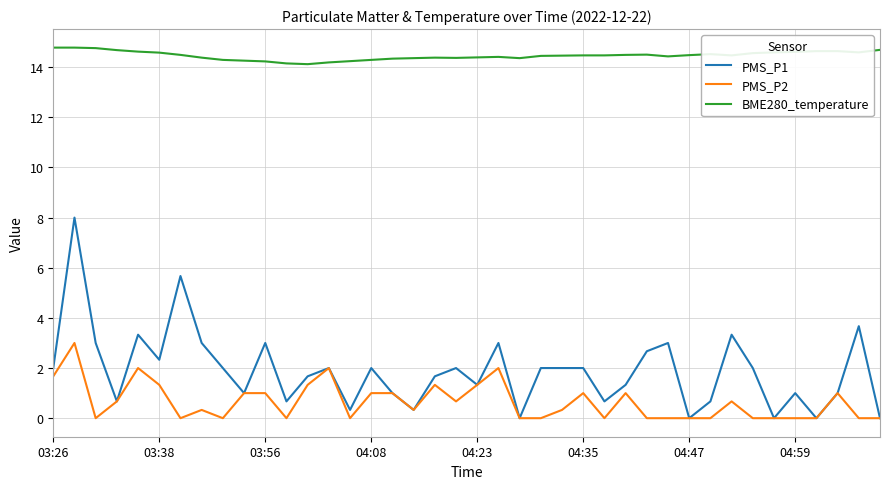

List the series in order of their peak value, lowest first.

PMS_P2, PMS_P1, BME280_temperature